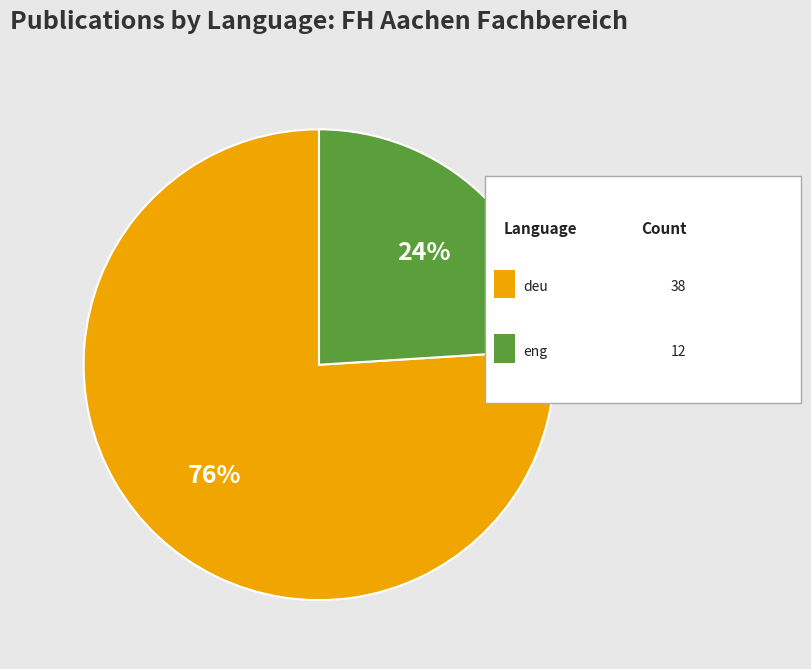

To the nearest percent, what is the difference between the largest and smallest slice percentages?

52%